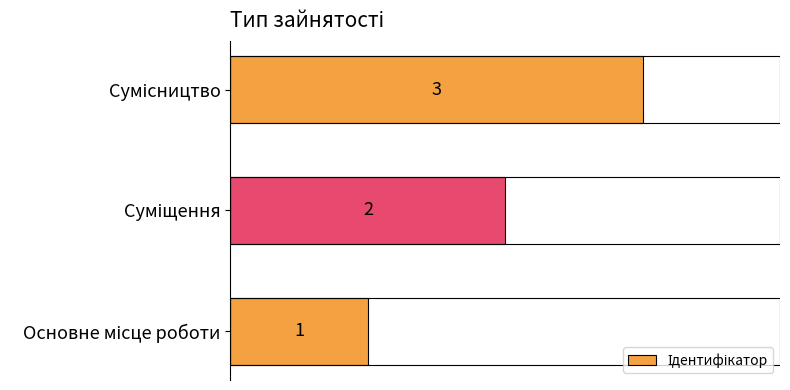

Count the number of data series in this chart.

1